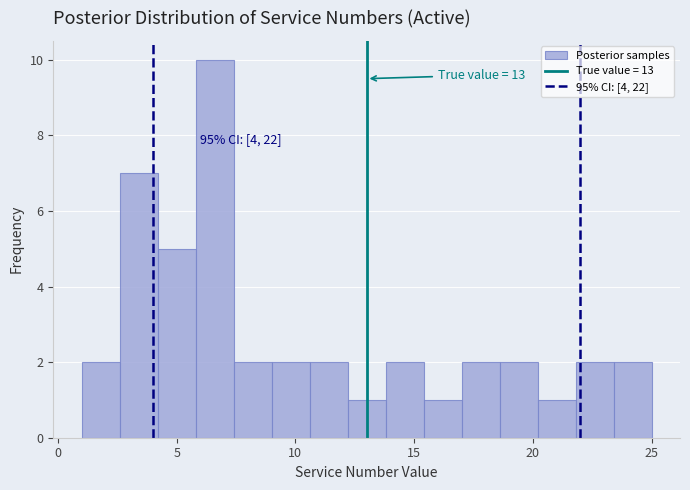

Read against the x-axis, roughly where is the centre of the tallest bar?

6.5